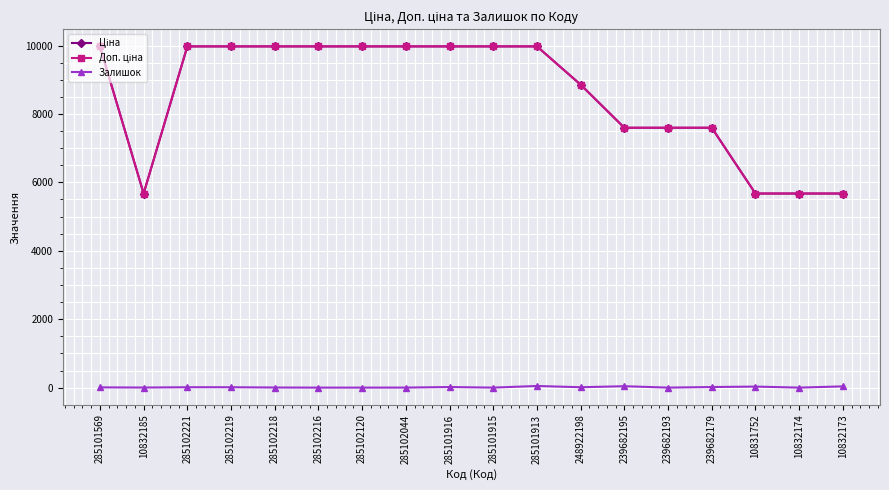

Where does the Залишок series first go above 11?

285101916